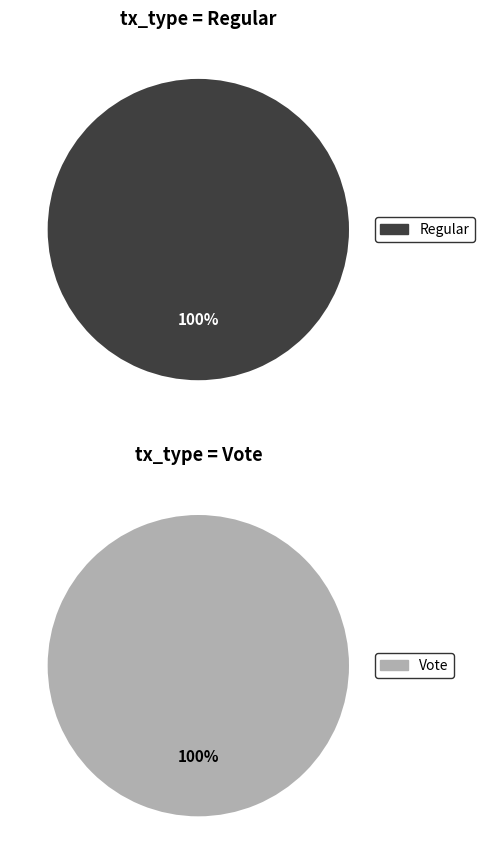

Count the number of slices in the pie.

2